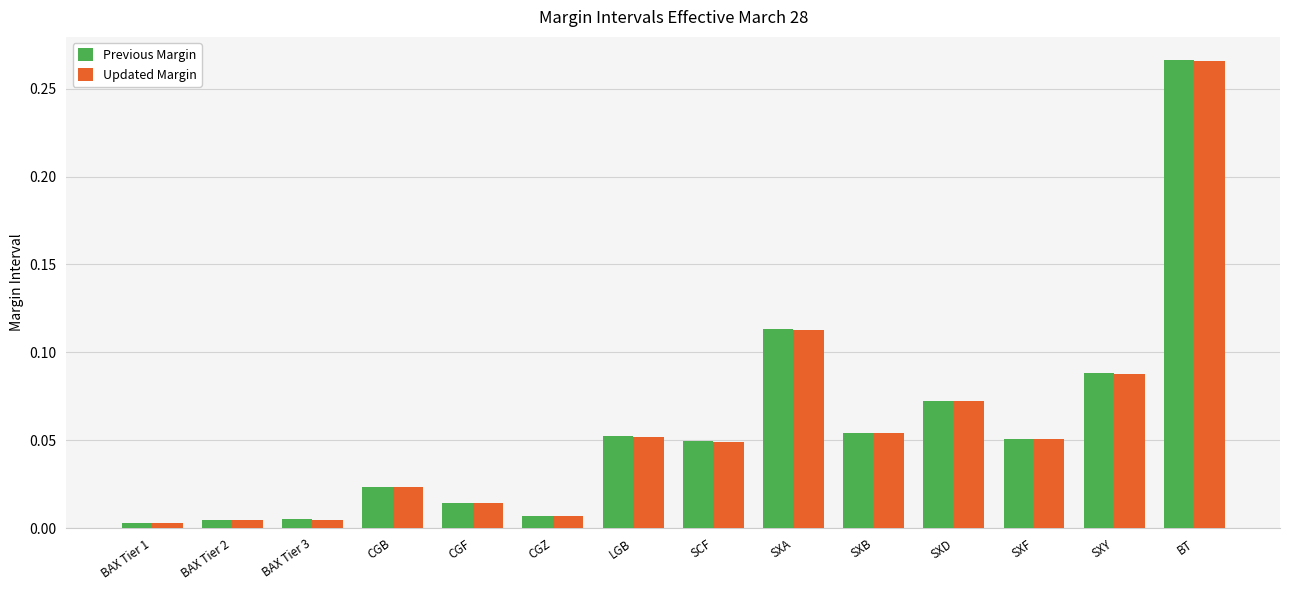

Which series has the largest range (max minus min)?

Previous Margin